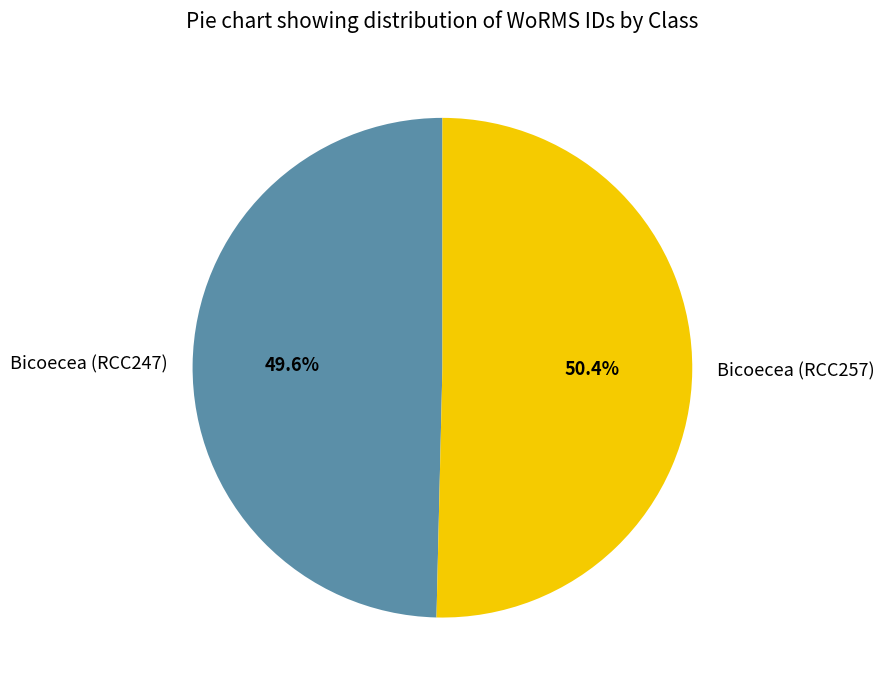

Do Bicoecea (RCC257) and Bicoecea (RCC247) together represent more than half of the pie?

Yes